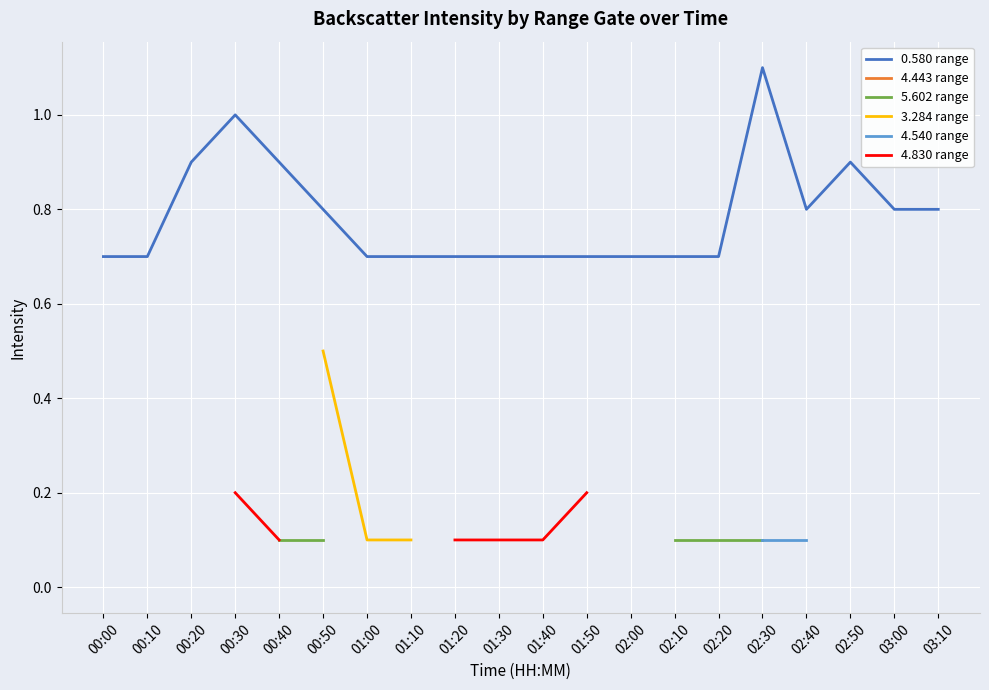

What is the label of the 12th point from the right?

01:20